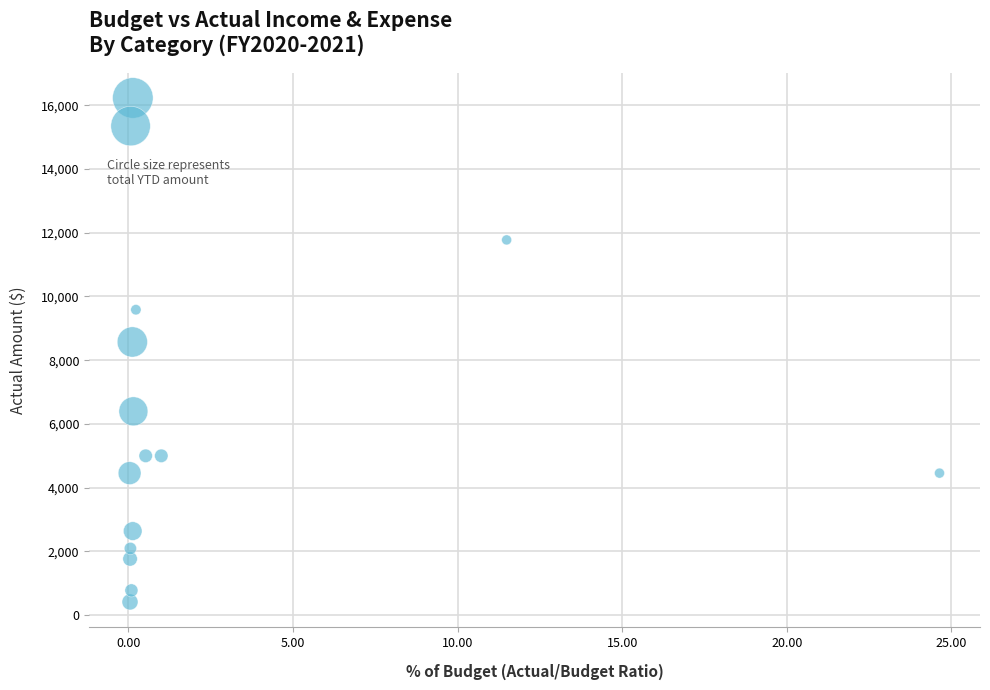

What is the range of X values (max minus min)?

24.6